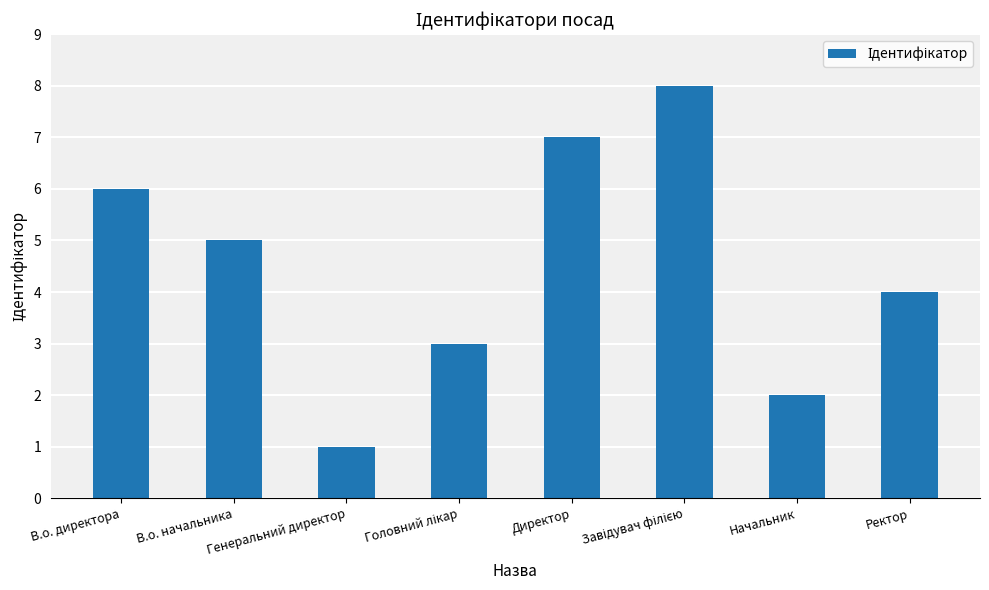

Reading left to right, list all the values displayed in this chart.

6	5	1	3	7	8	2	4